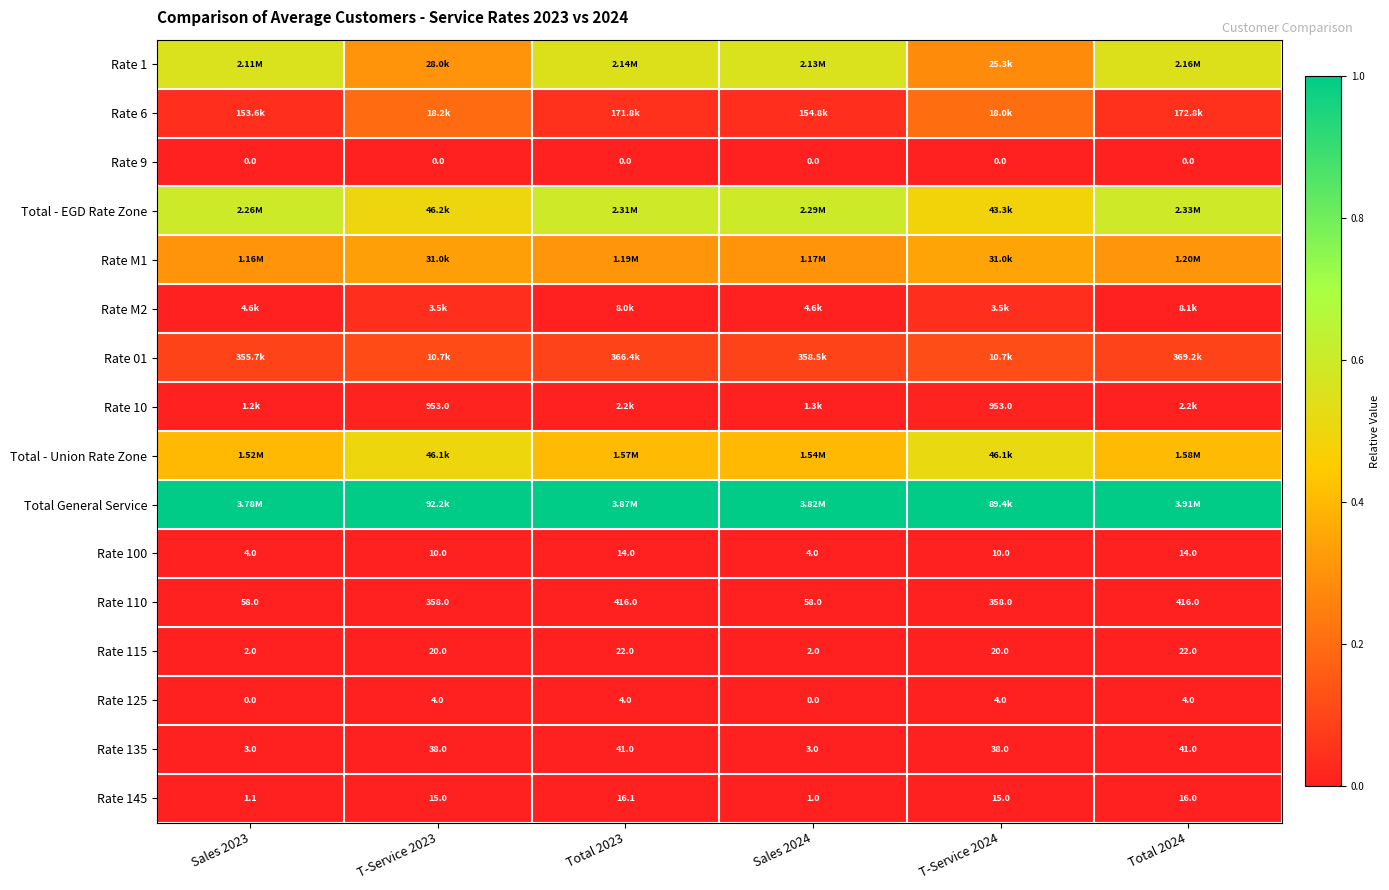

Rank the categories by Rate 115 value from lowest to highest.

Sales 2024, Sales 2023, Total 2024, Total 2023, T-Service 2023, T-Service 2024